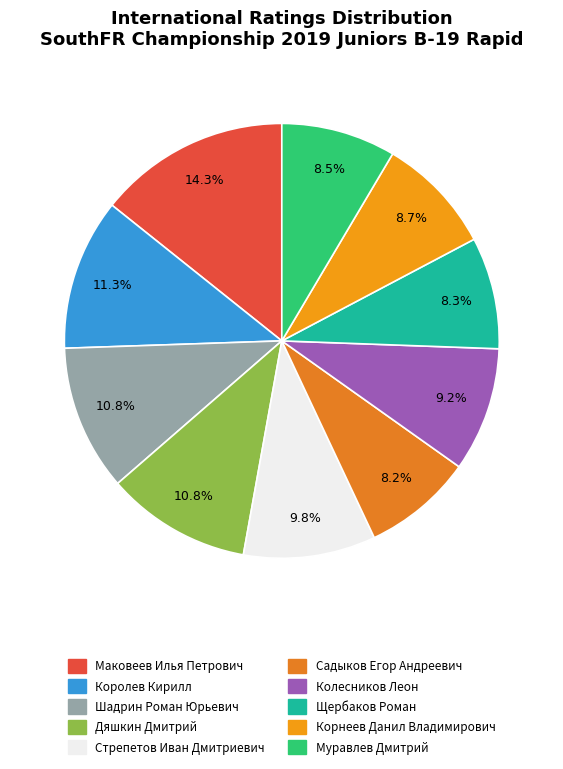

What is the largest slice in the pie chart?

Маковеев Илья Петрович